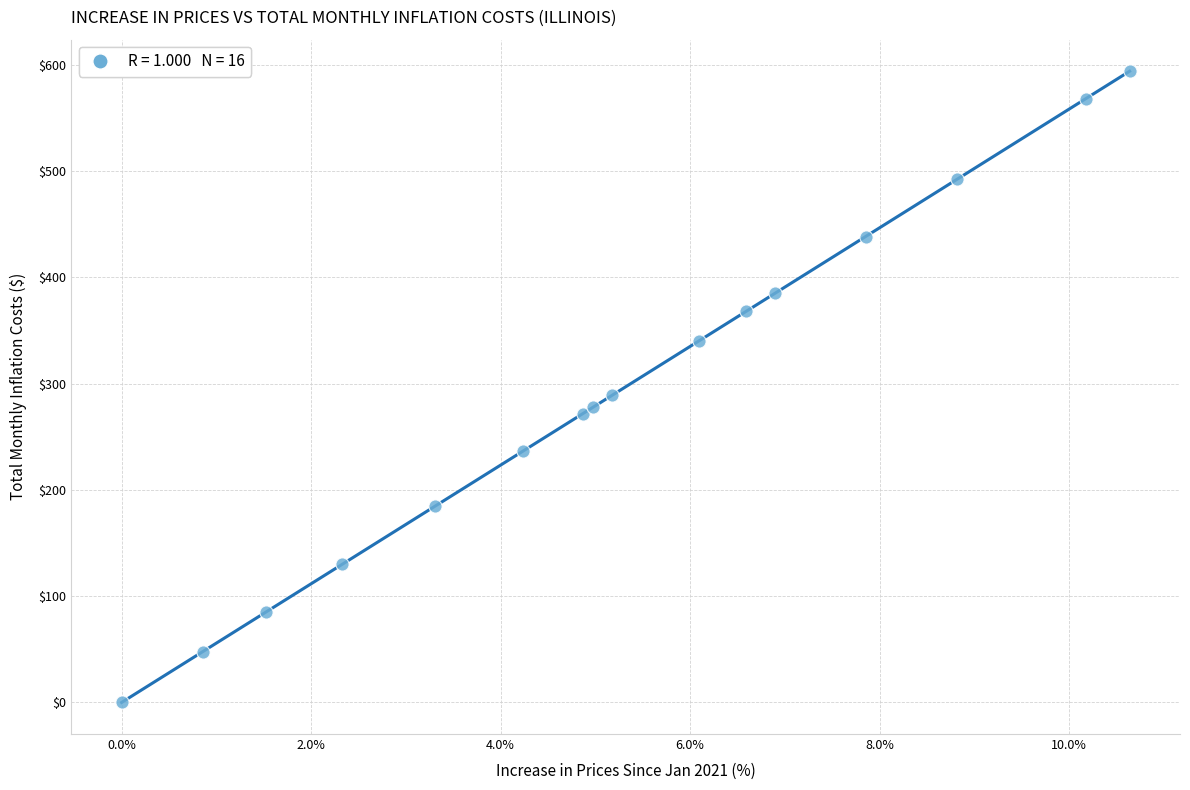

What Y value in the scatter plot is closest to 296?

289.2